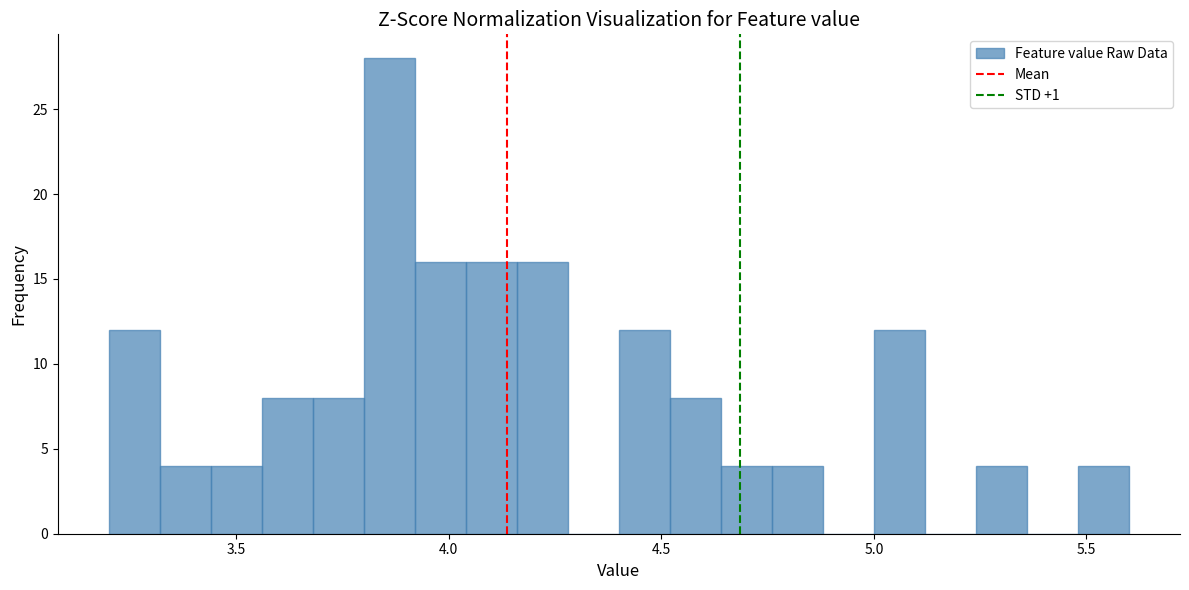

Read against the x-axis, roughly where is the centre of the tallest bar?

3.85